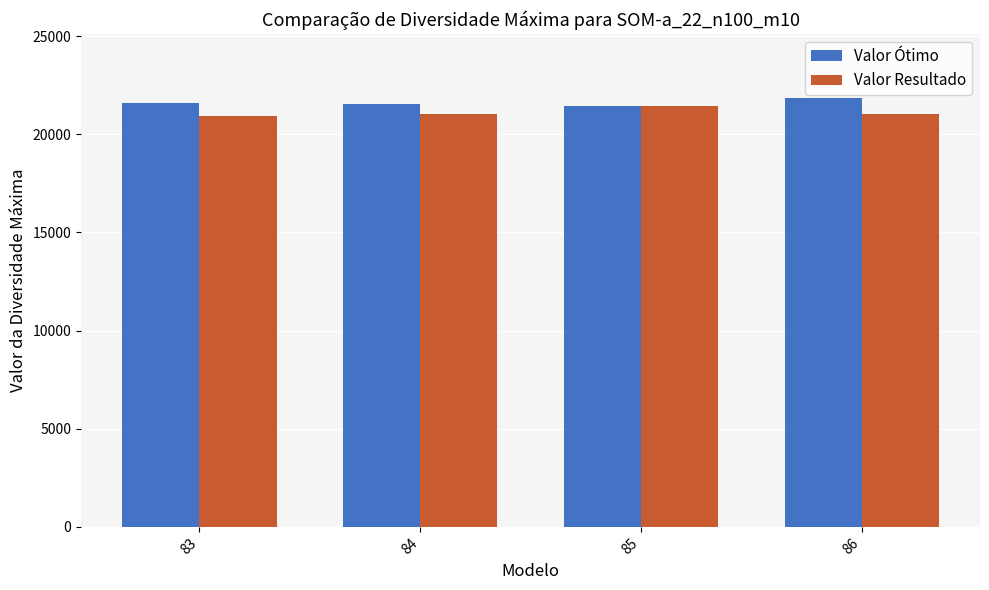

What is the sum of the Valor Ótimo values at 85 and 84?

43014